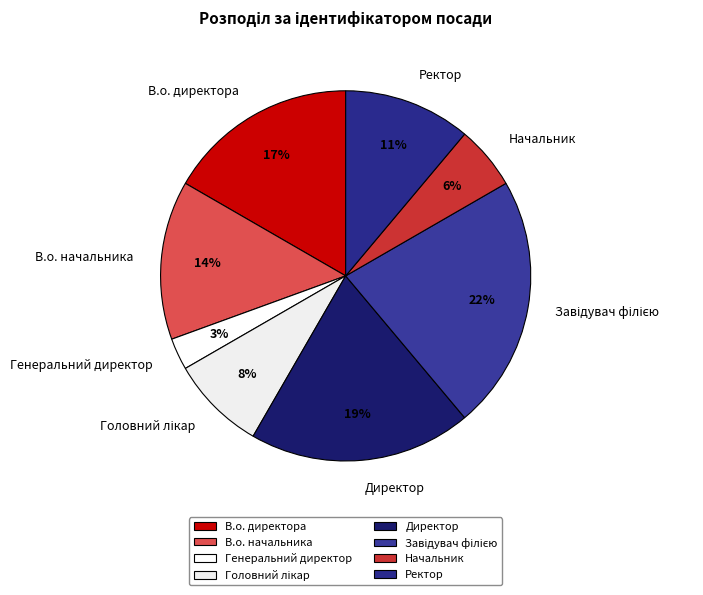

Is there any slice that represents more than half of the pie?

No